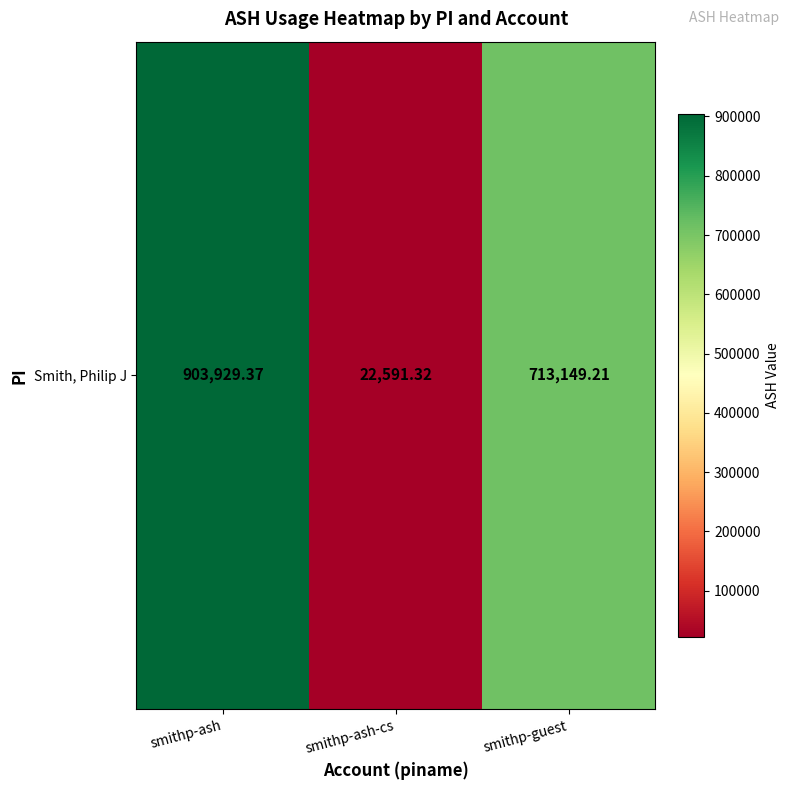

Reading right to left, what are all the values shown in this chart?

713149.2	22591.3	903929.4